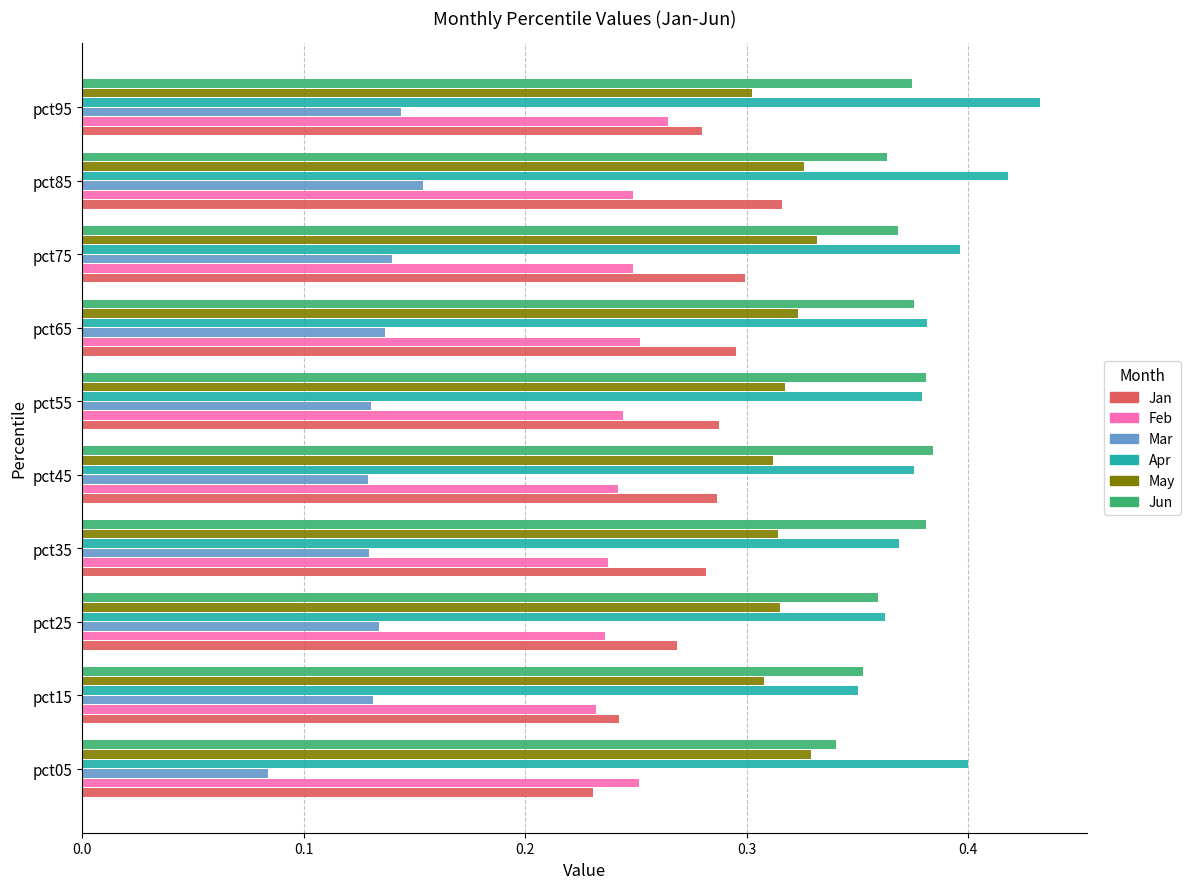

Which series has the widest spread of values?

Jan